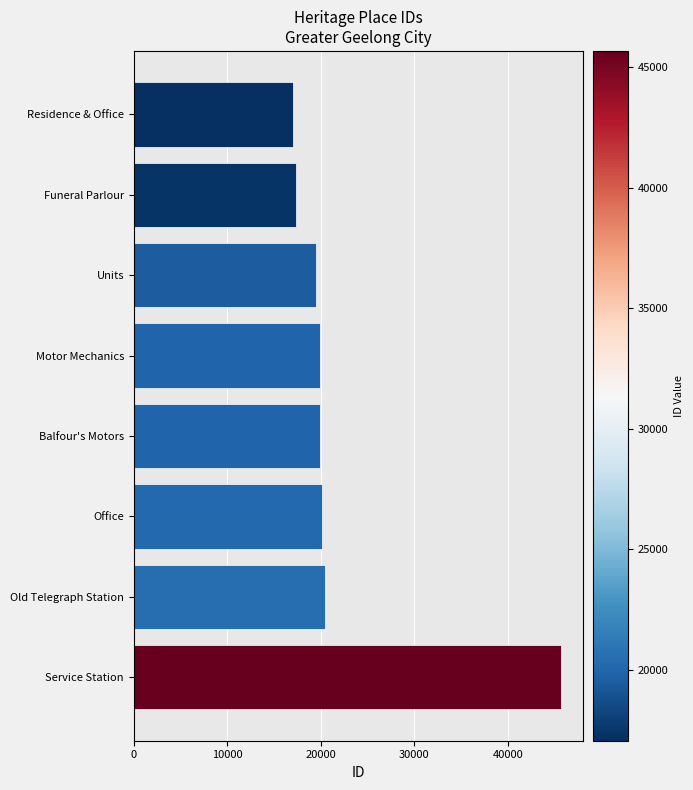

What is the minimum value shown in the chart?

17056